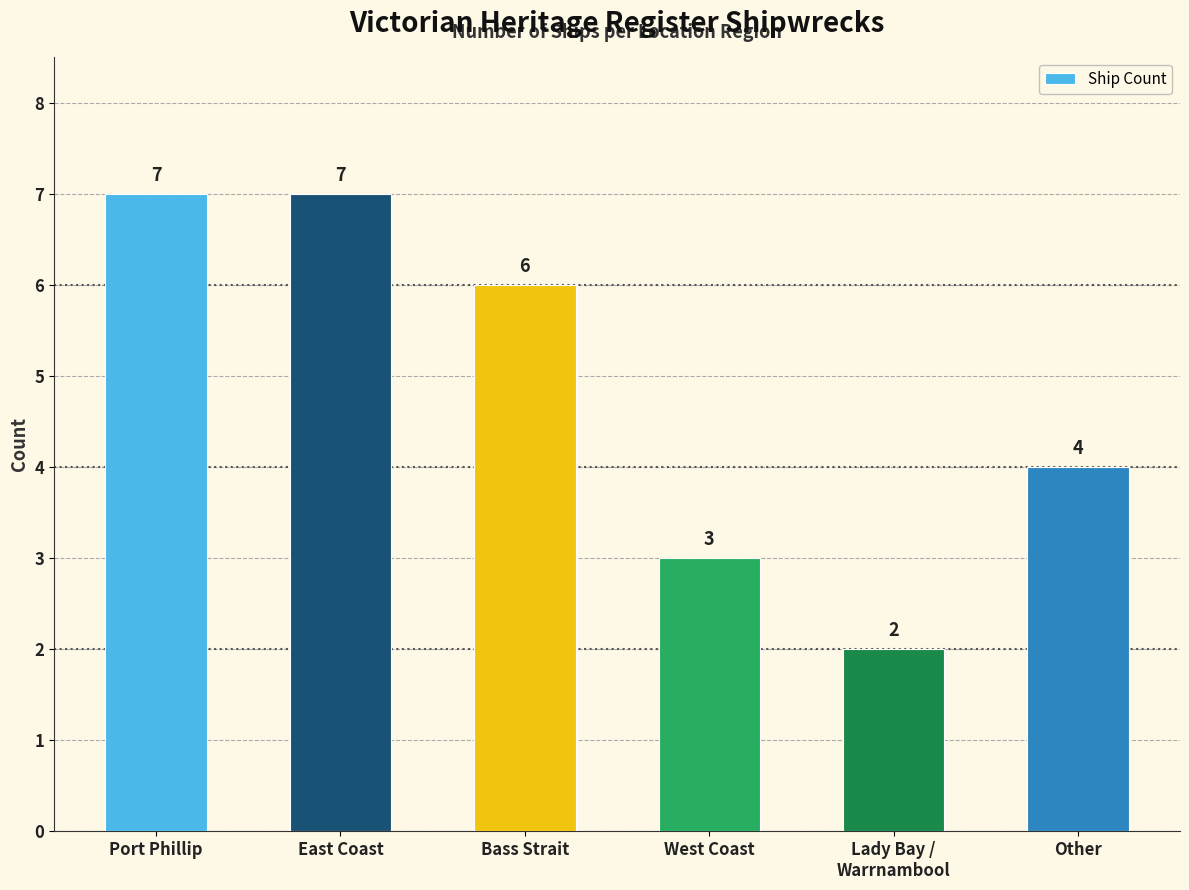

Where is the data nearest to the value 4?

Other